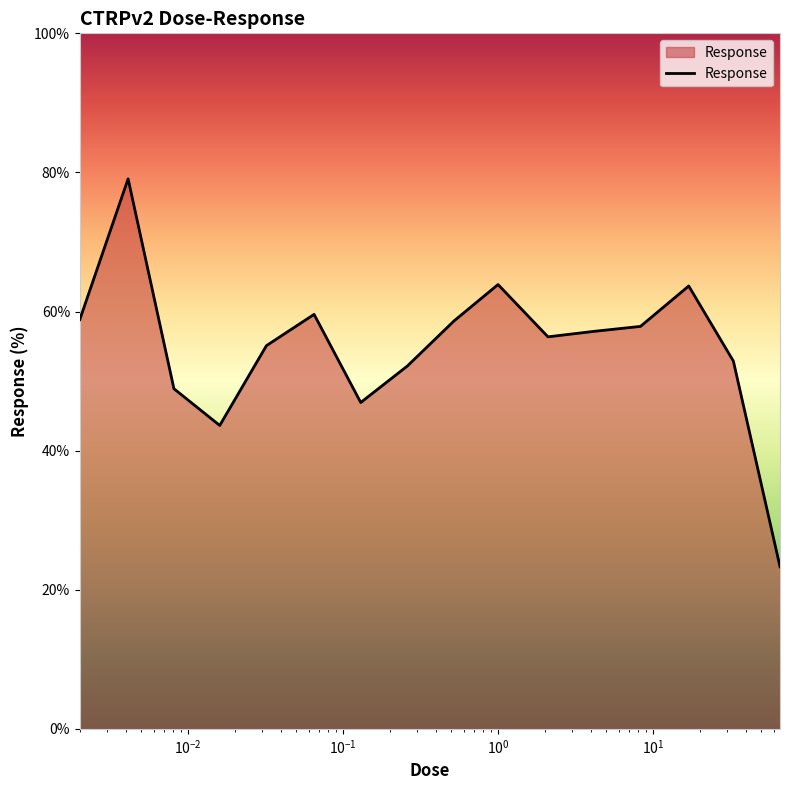

What is the maximum value shown in the chart?

79.1